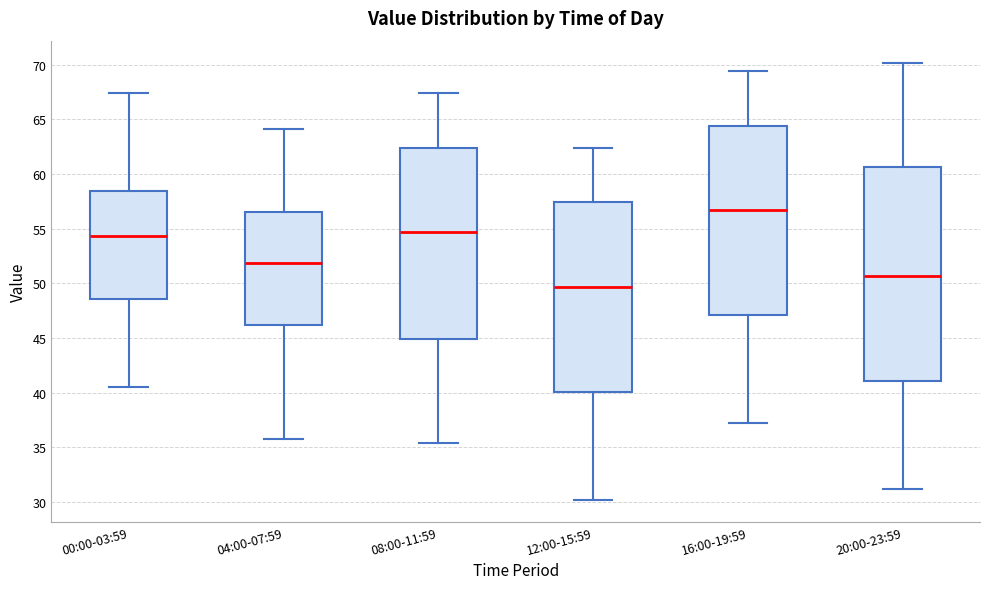

Reading left to right, read every box against the y-axis: the position of its median line, the range the box covers, and the ends of its whiskers. The values are not printed on the chart, so give them approximately, as read against the axis.

00:00-03:59: median 54.5, box 48.5 to 58.5, whiskers 40.5 to 67.5
04:00-07:59: median 52.0, box 46.0 to 56.5, whiskers 36.0 to 64.0
08:00-11:59: median 54.5, box 45.0 to 62.5, whiskers 35.5 to 67.5
12:00-15:59: median 49.5, box 40.0 to 57.5, whiskers 30.0 to 62.5
16:00-19:59: median 56.5, box 47.0 to 64.5, whiskers 37.0 to 69.5
20:00-23:59: median 50.5, box 41.0 to 60.5, whiskers 31.0 to 70.0